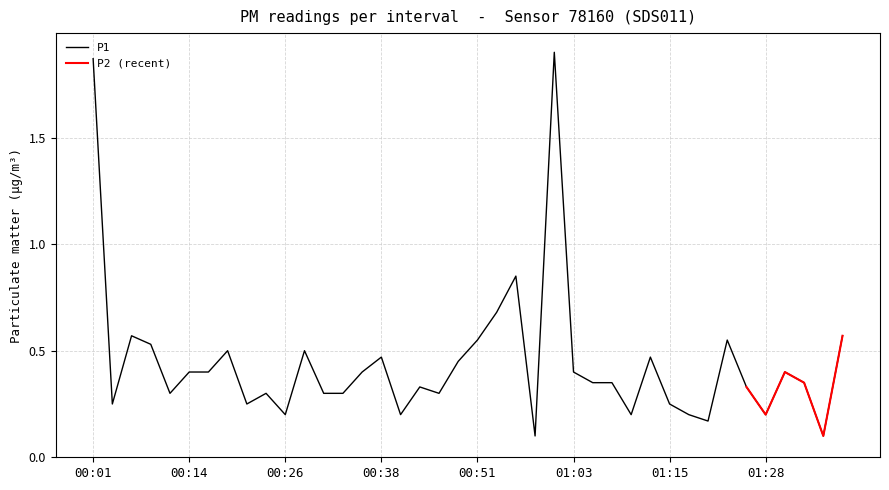

What is the label of the 19th point from the left?

00:46